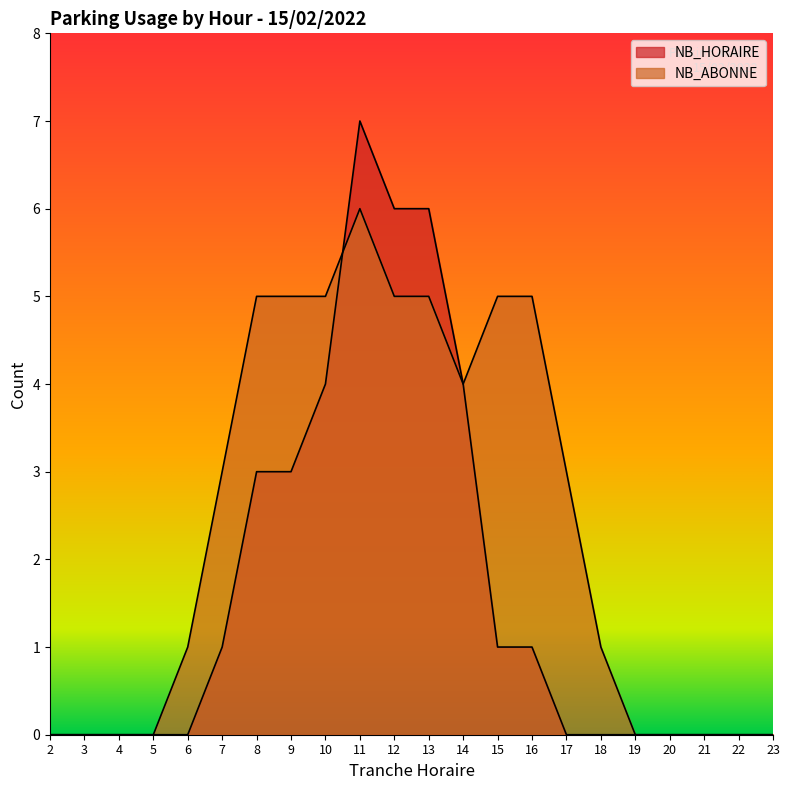

How many values in the NB_ABONNE series exceed 3?

9